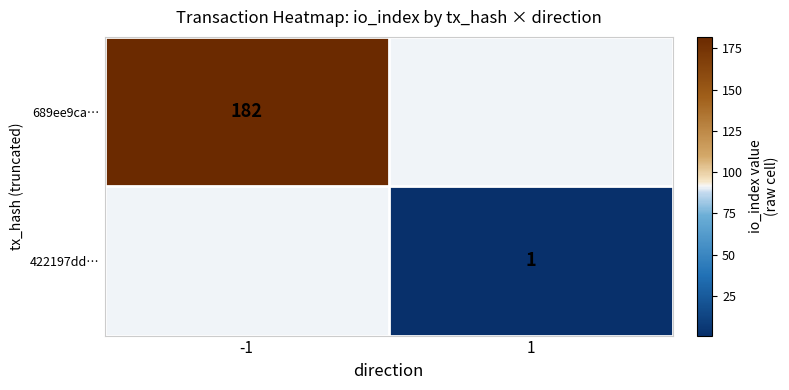

Count the number of categories in the chart.

2